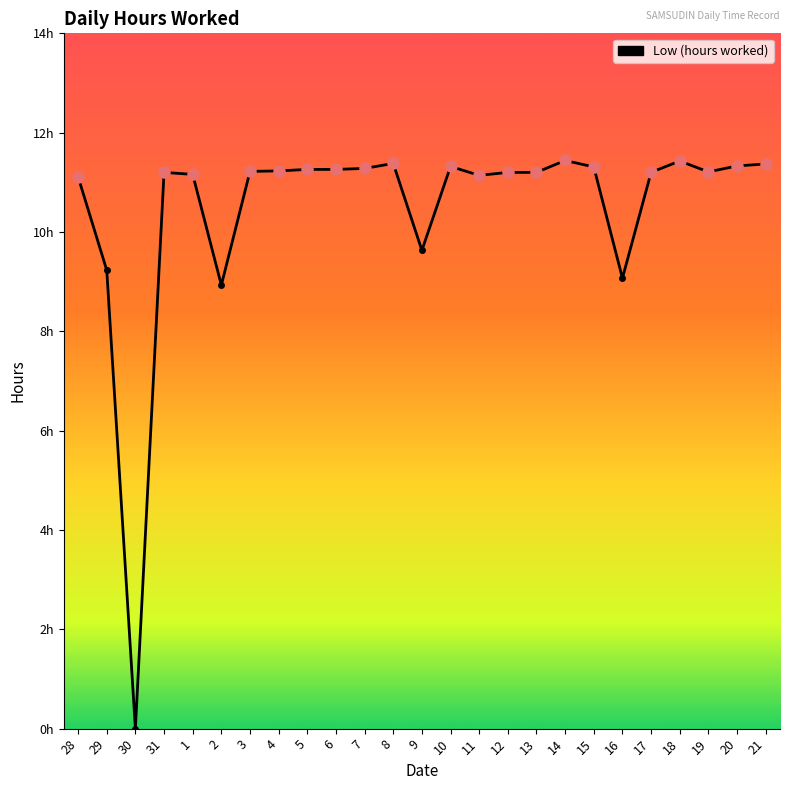

Which has a higher value, 19 or 16?

19